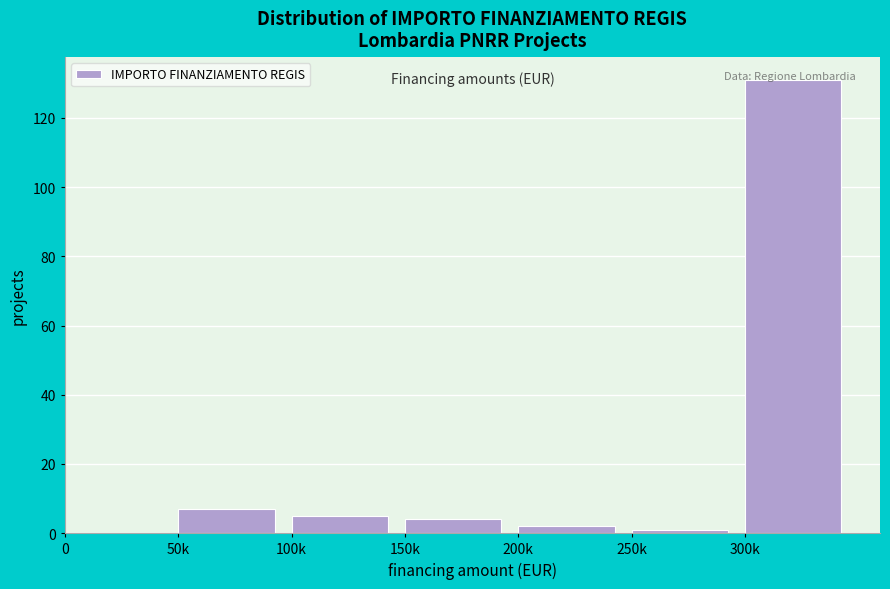

Is it true that the value at 50k is 7?

True